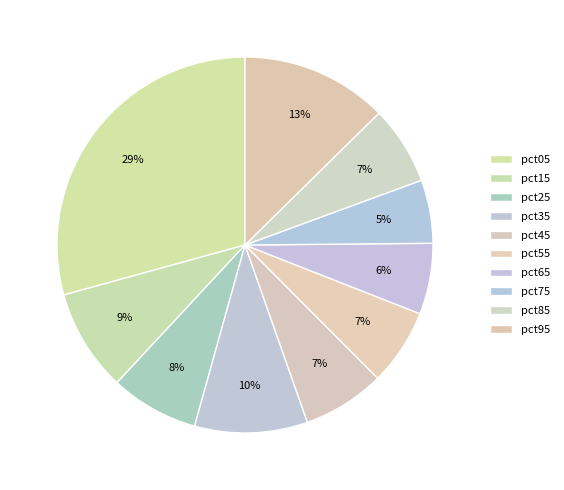

Count the number of slices in the pie.

10